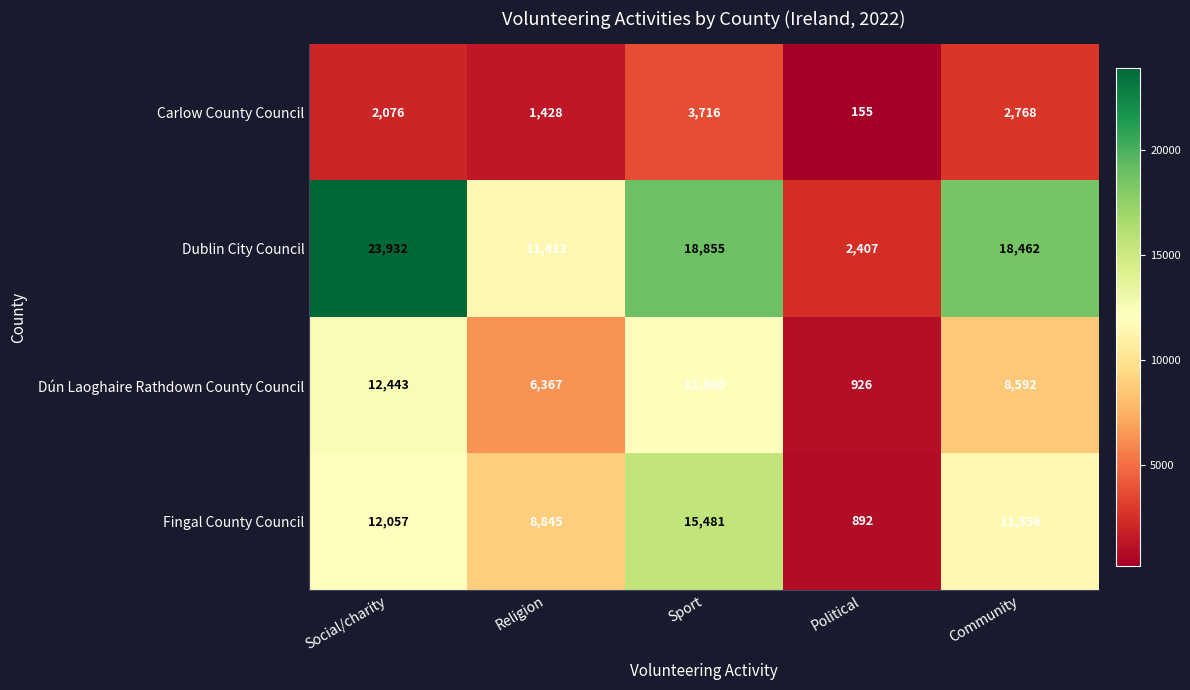

Reading left to right, extract all data points from this chart.

Carlow County Council: 2076	1428	3716	155	2768
Dublin City Council: 23932	11413	18855	2407	18462
Dún Laoghaire Rathdown County Council: 12443	6367	11860	926	8592
Fingal County Council: 12057	8845	15481	892	11556